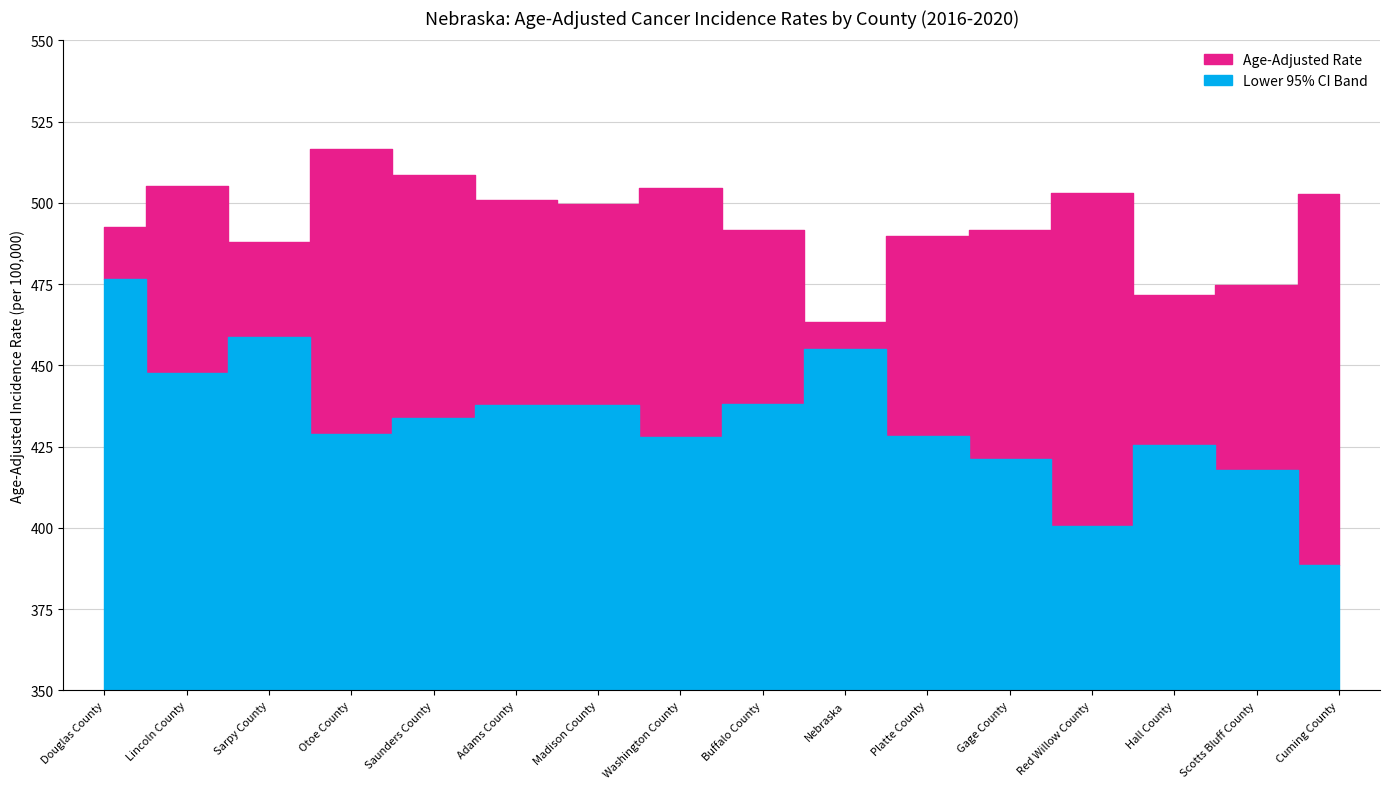

True or false: Lower 95% CI has more than 1 interior local peaks.

True